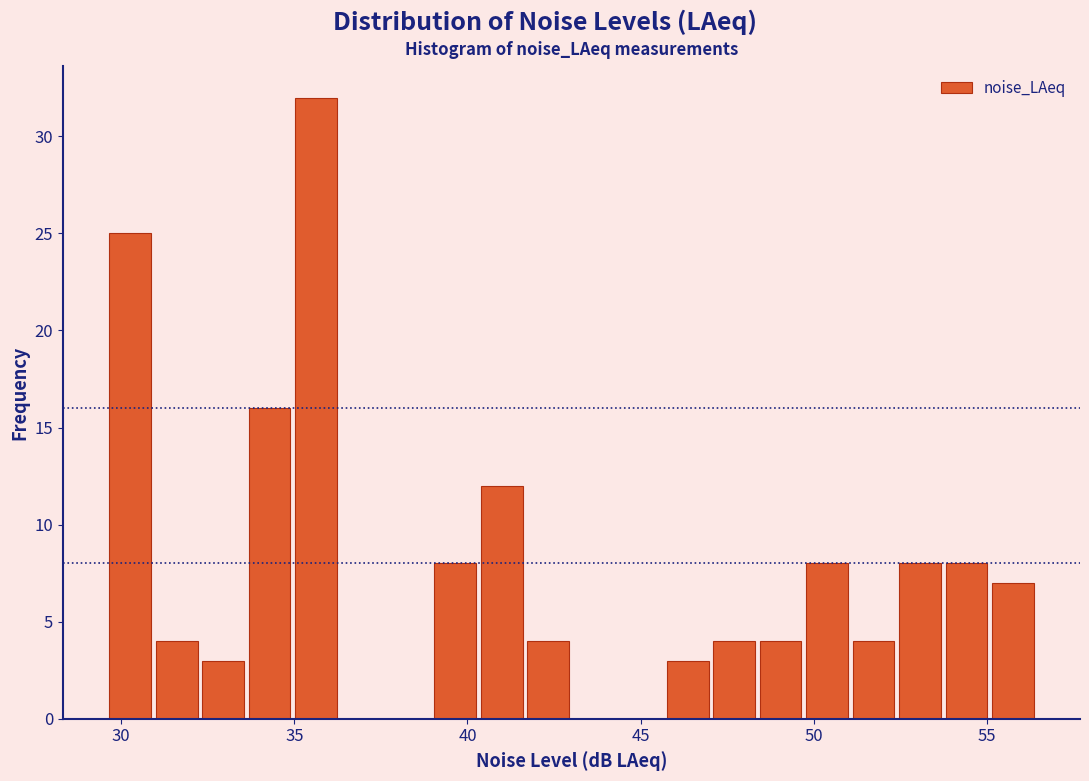

Around what value on the x-axis is the tallest bar? Give the approximate position of its centre, as read against the axis.

35.5